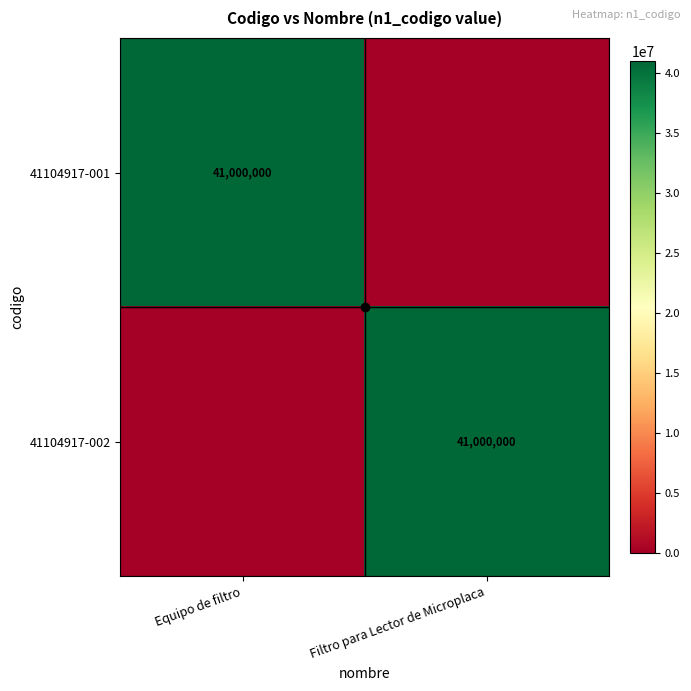

Is the value of 41104917-001 at Filtro para Lector de Microplaca greater than the value of 41104917-002 at Filtro para Lector de Microplaca?

No